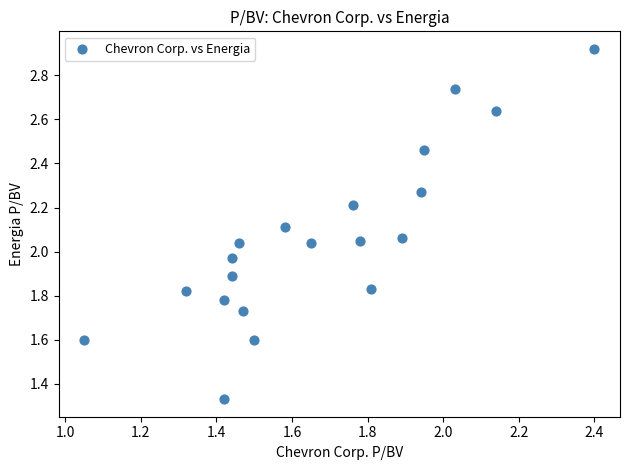

What is the range of Y values (max minus min)?

1.6